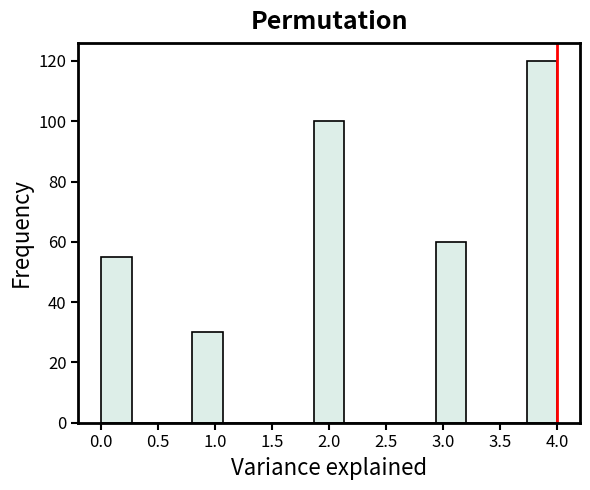

Reading left to right, transcribe this chart: for each bar, give the range it covers on the x-axis and its height. Neither the bar edges nor the heights are printed on the chart, so give them approximately, as read against the axes.

0.00 to 0.25: 56
0.25 to 0.55: 0
0.55 to 0.80: 0
0.80 to 1.05: 30
1.05 to 1.35: 0
1.35 to 1.60: 0
1.60 to 1.85: 0
1.85 to 2.15: 100
2.15 to 2.40: 0
2.40 to 2.65: 0
2.65 to 2.95: 0
2.95 to 3.20: 60
3.20 to 3.45: 0
3.45 to 3.75: 0
3.75 to 4.00: 120